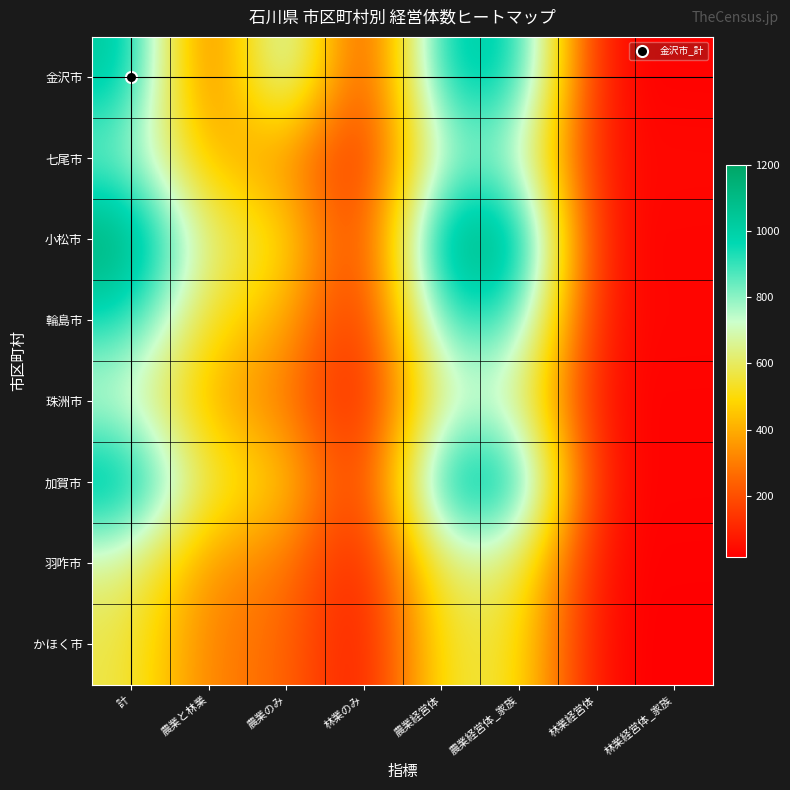

What is the spread (max minus min) of values at 林業経営体_家族?

21